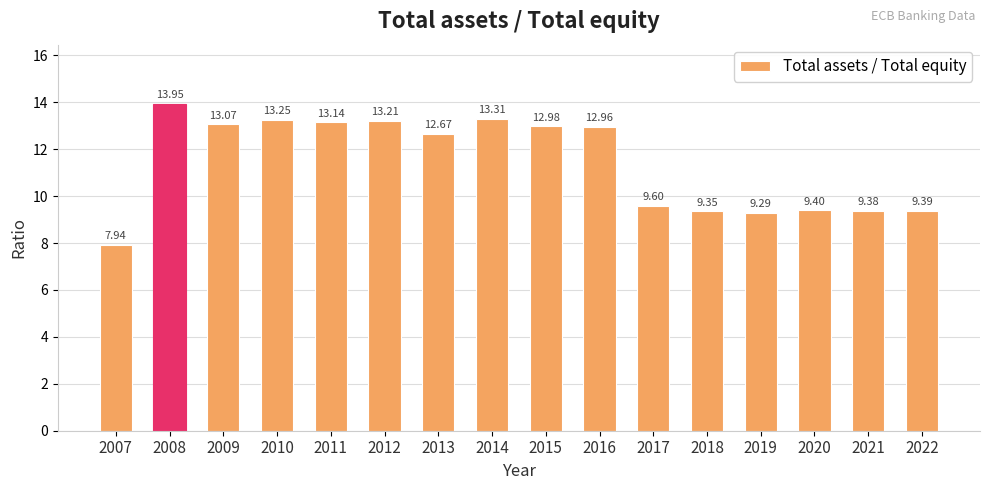

What is the greatest value displayed?

13.9